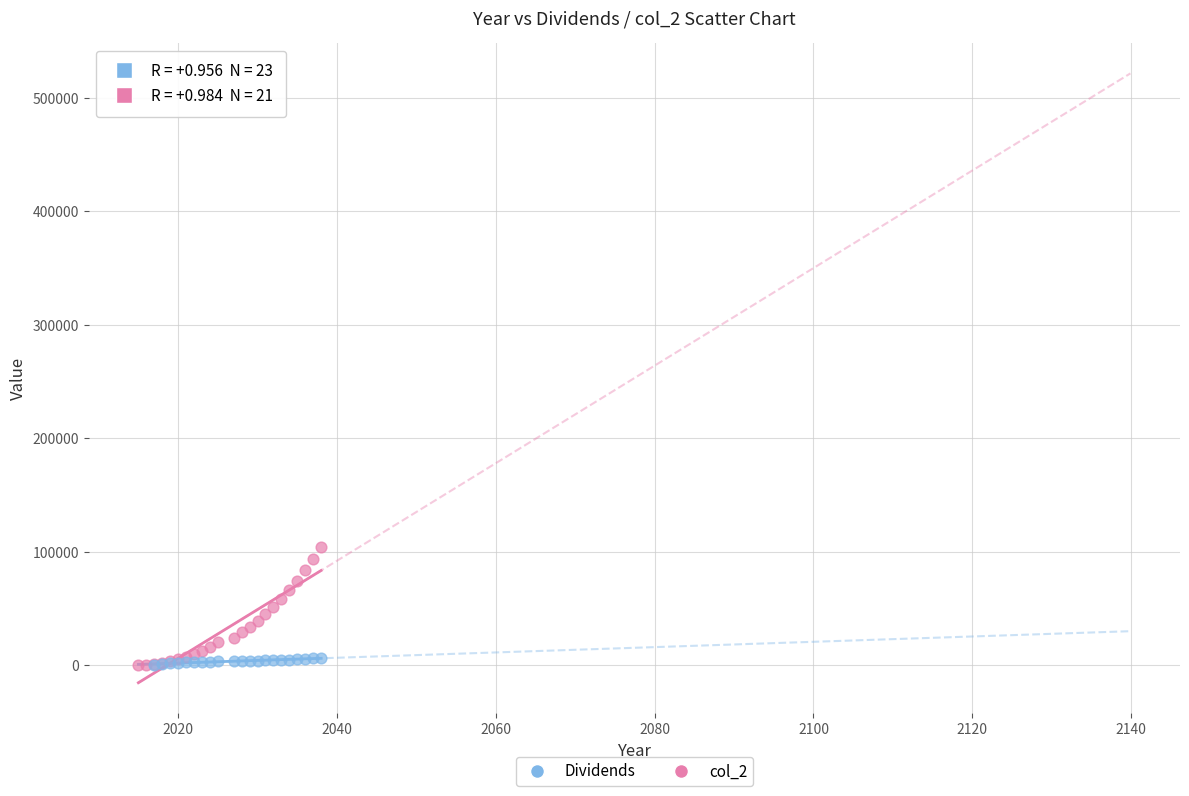

Which series has the widest spread of Y values?

Dividends